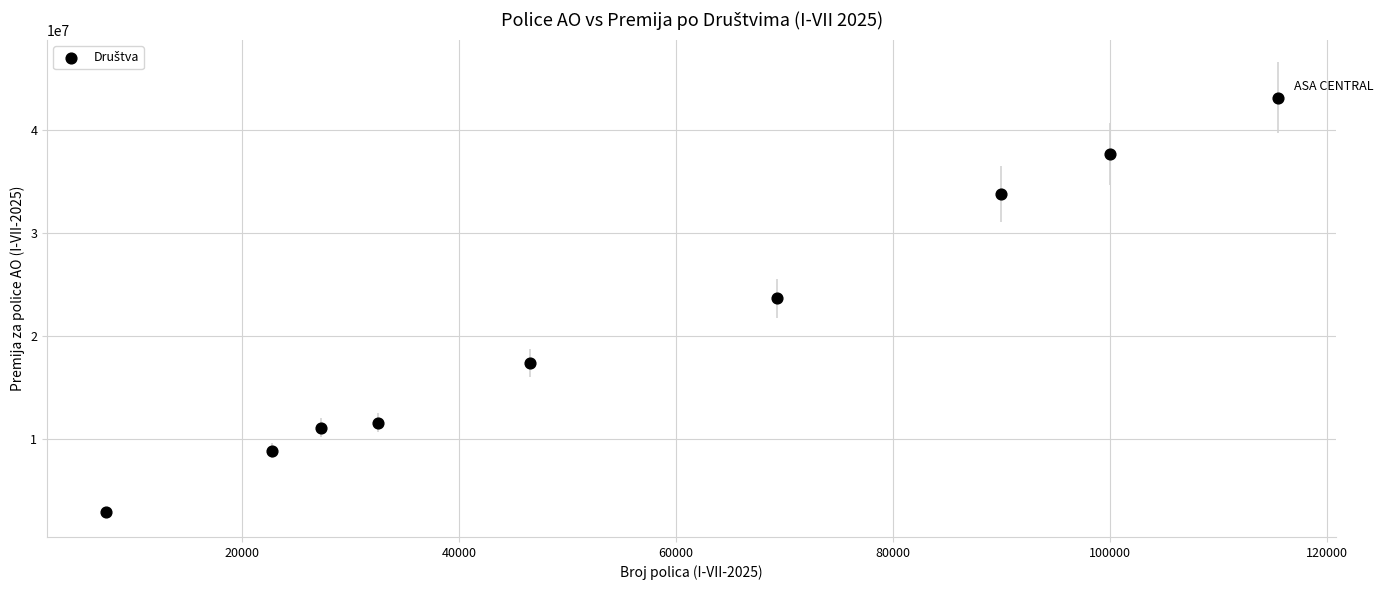

What Y value in the scatter plot is closest to 23014926?

23655008